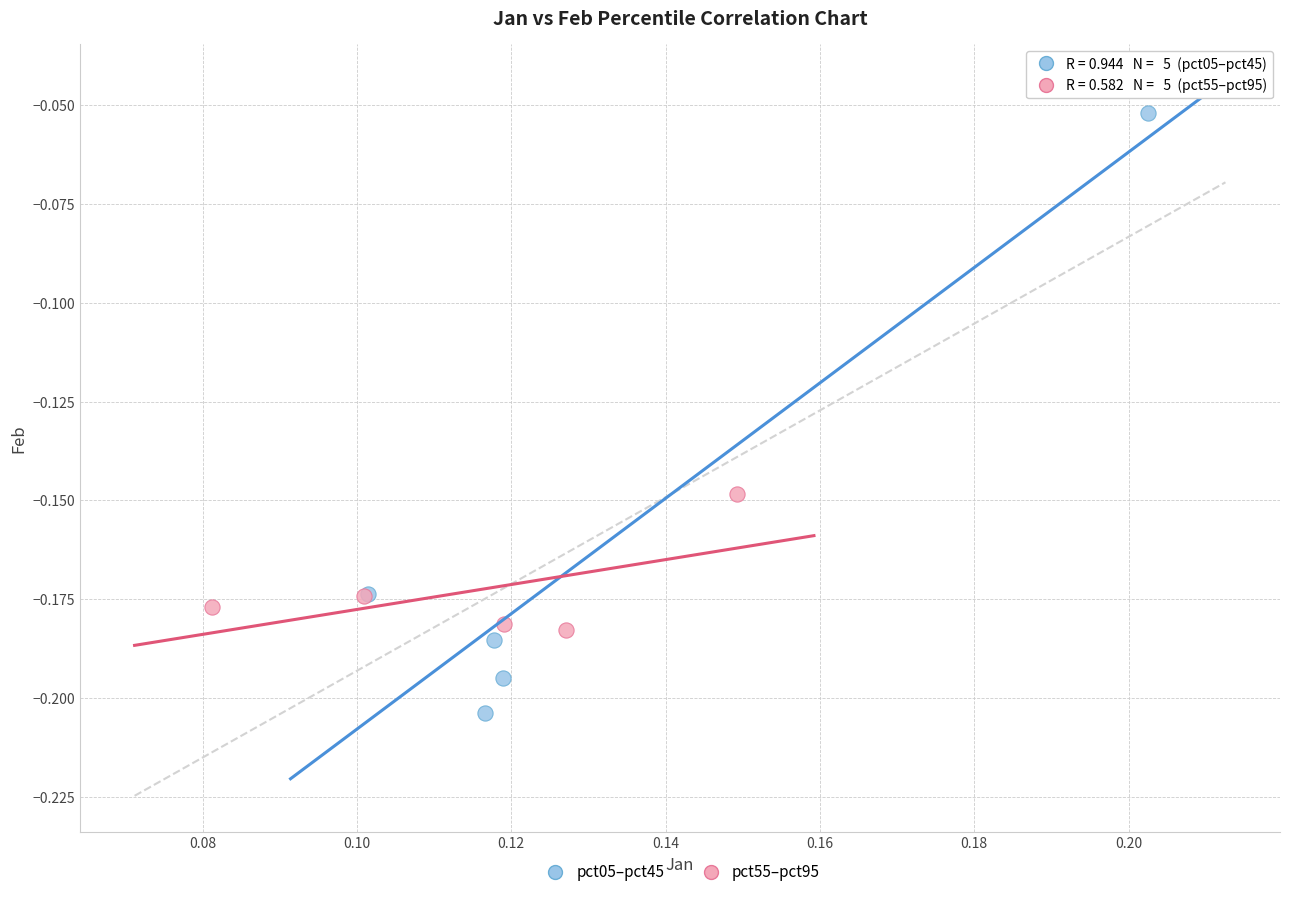

Which series contains the highest Y value?

pct05–pct45